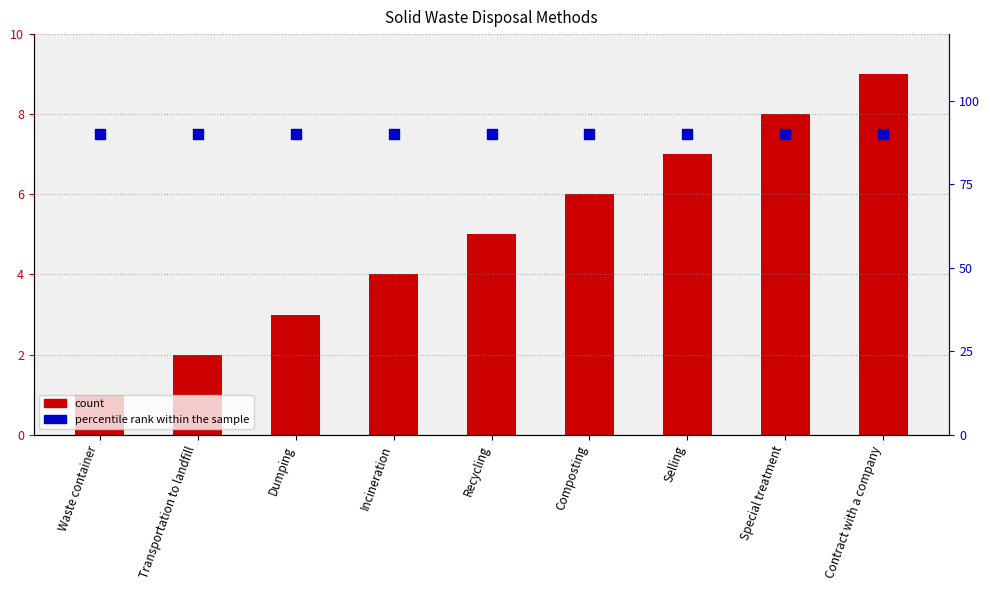

Which series has the largest total across all categories?

percentile rank within the sample